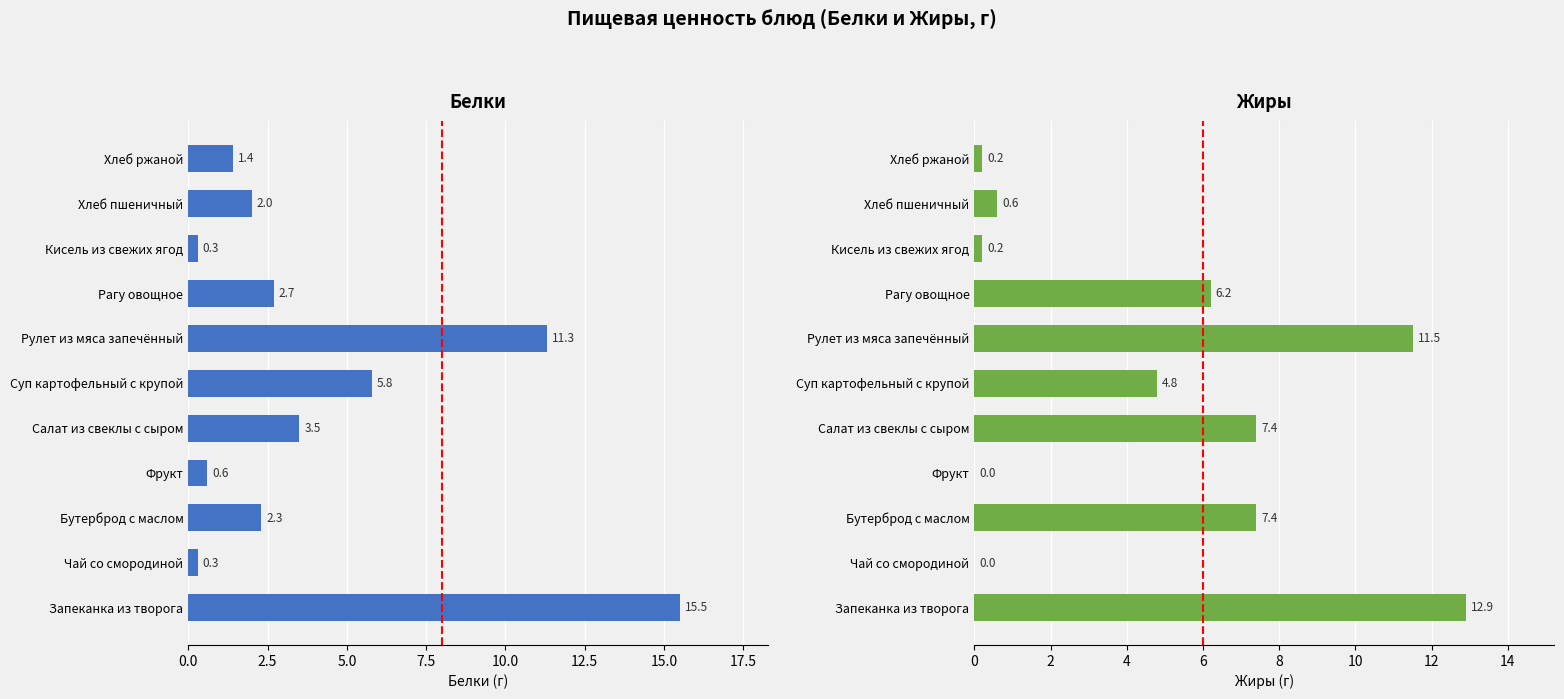

Which series has the largest range (max minus min)?

Белки